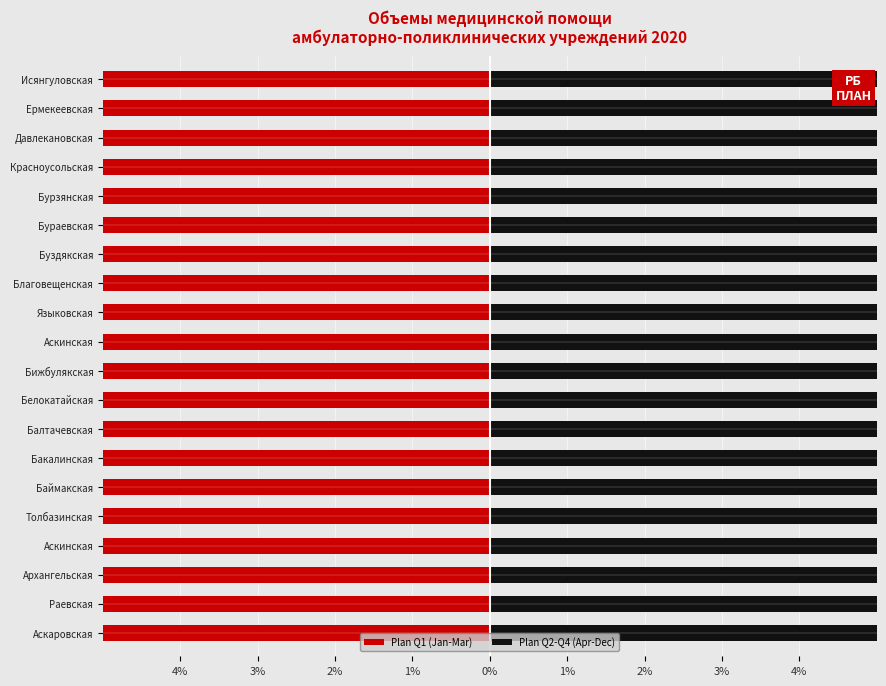

What is the average value of the Plan Q1 (Jan-Mar) series?

-12.3